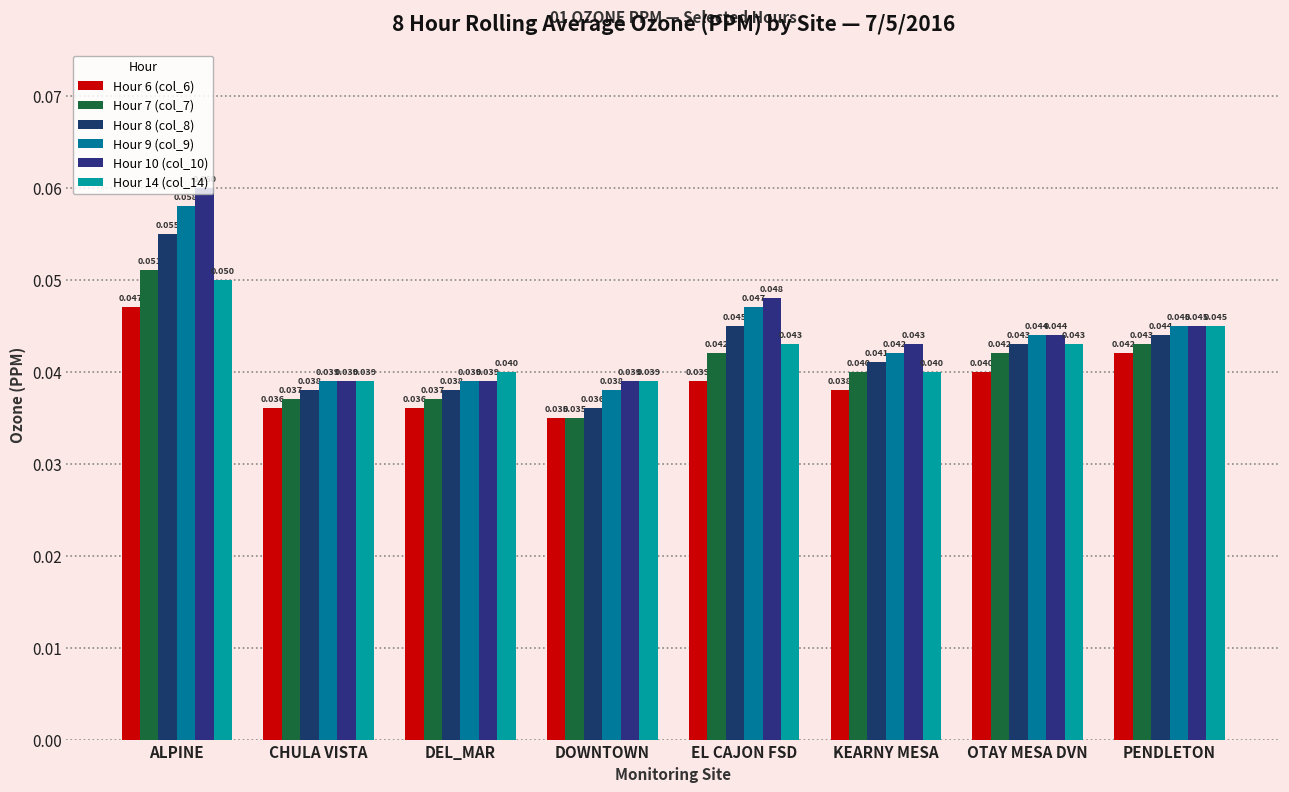

Which category has the highest value in the Hour 6 (col_6) series?

ALPINE